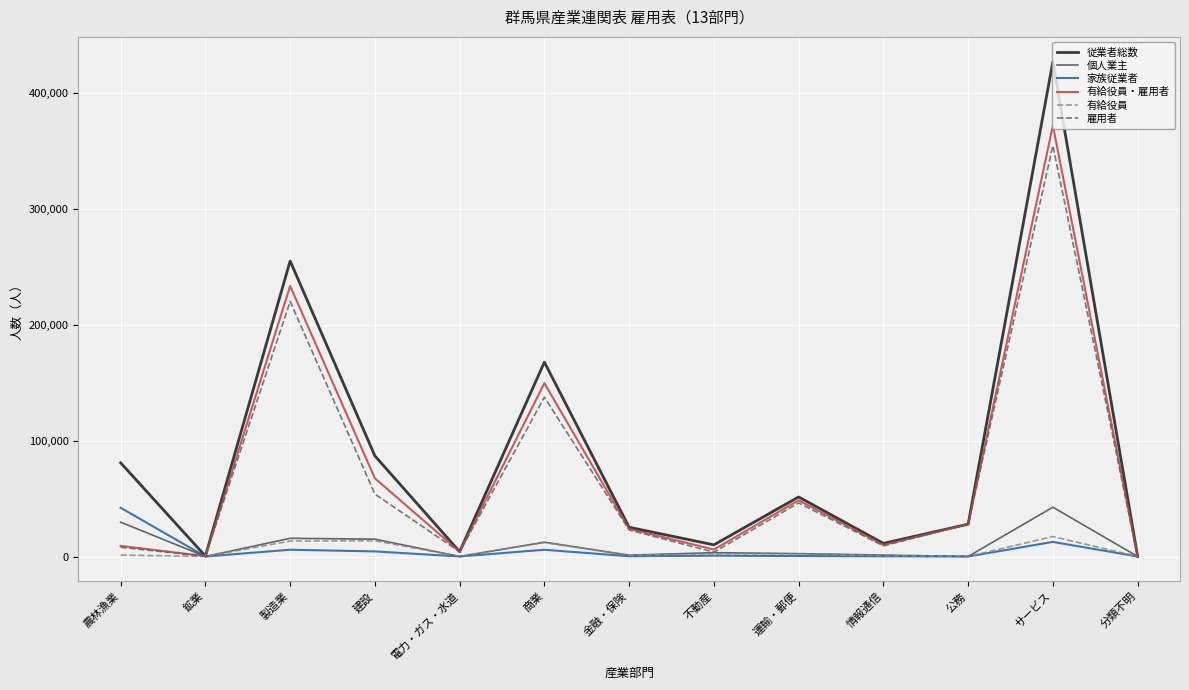

At how many categories does at least one series exceed 274678?

1